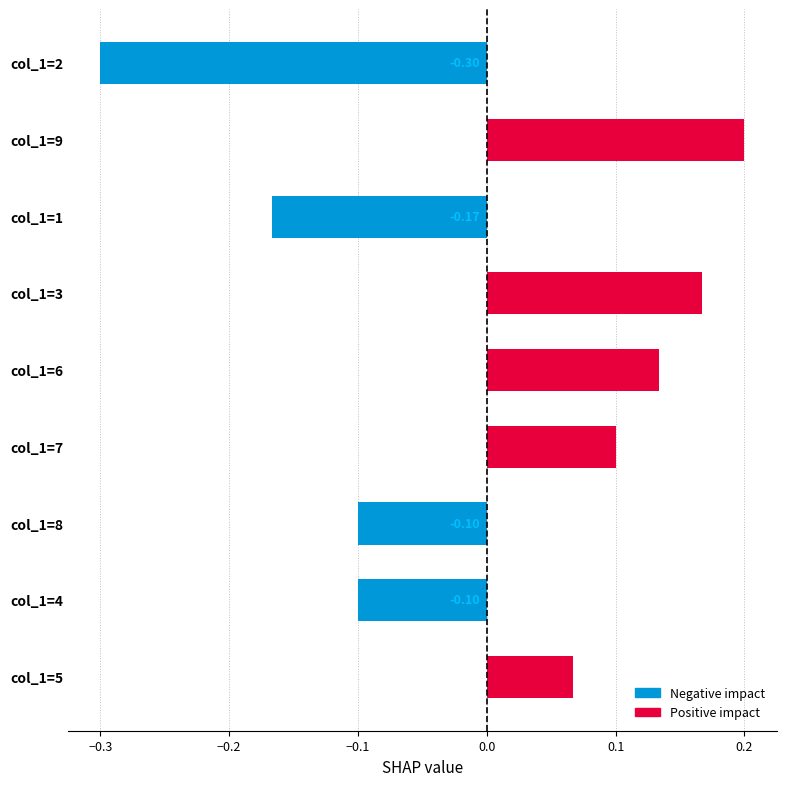

Count the values in the range 0 to 1.

5